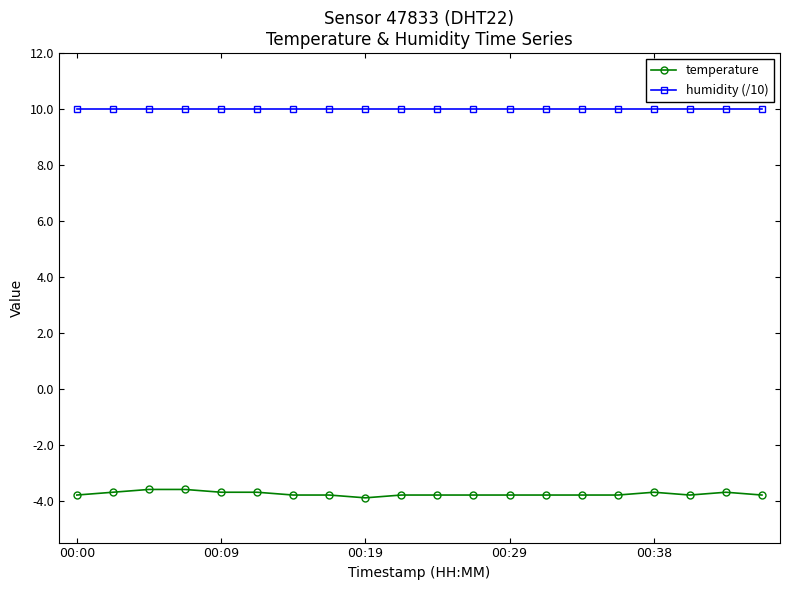

At how many categories does at least one series exceed 7?

20